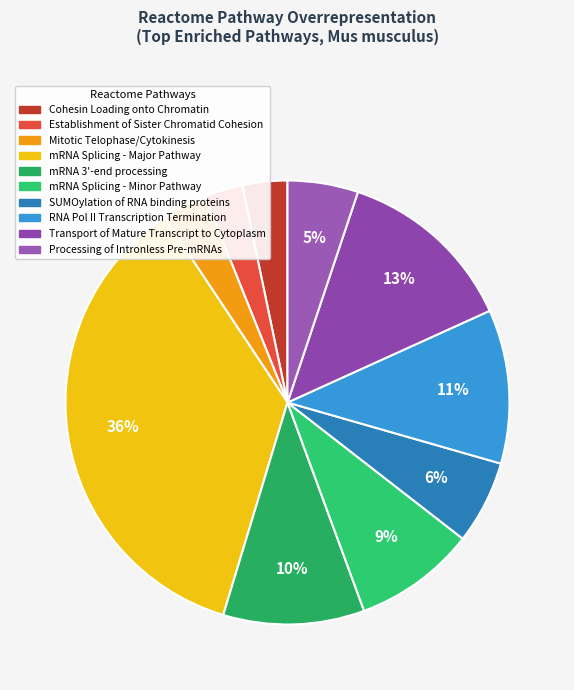

Does mRNA 3'-end processing represent more than half of the total?

No